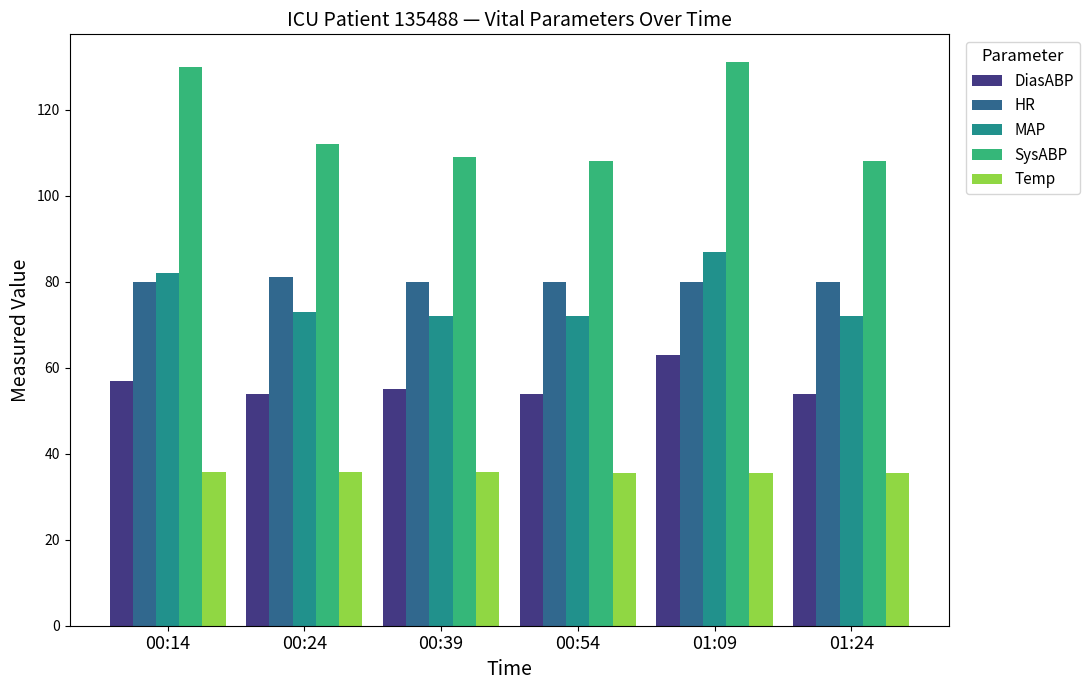

Where does the DiasABP series first go above 55?

00:14